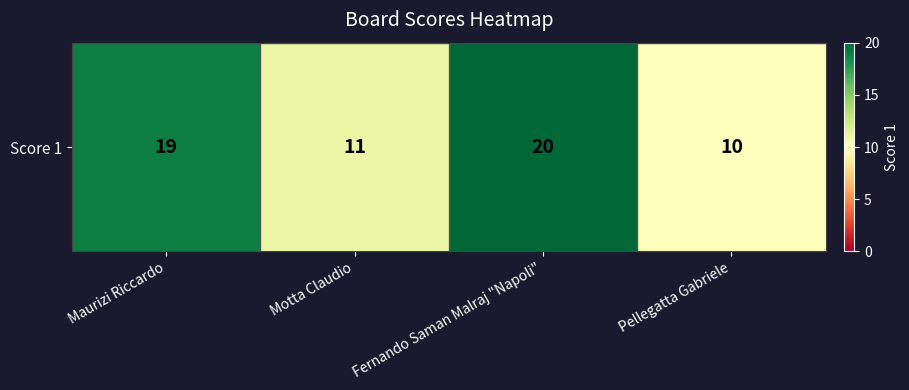

Reading right to left, list all the values displayed in this chart.

Pellegatta Gabriele=10	Fernando Saman Malraj "Napoli"=20	Motta Claudio=11	Maurizi Riccardo=19